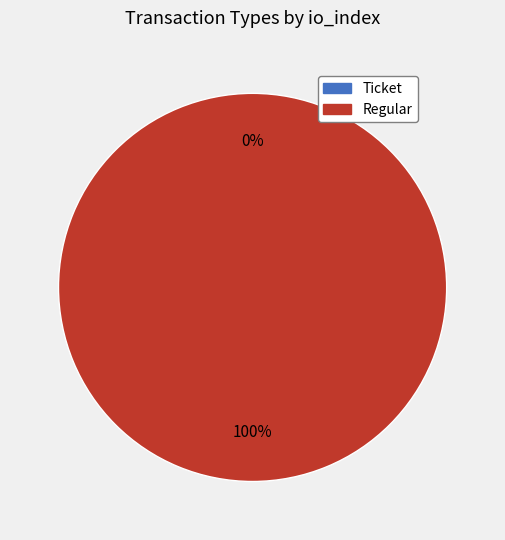

True or false: Ticket (io_index=0) accounts for 0% of the total.

True